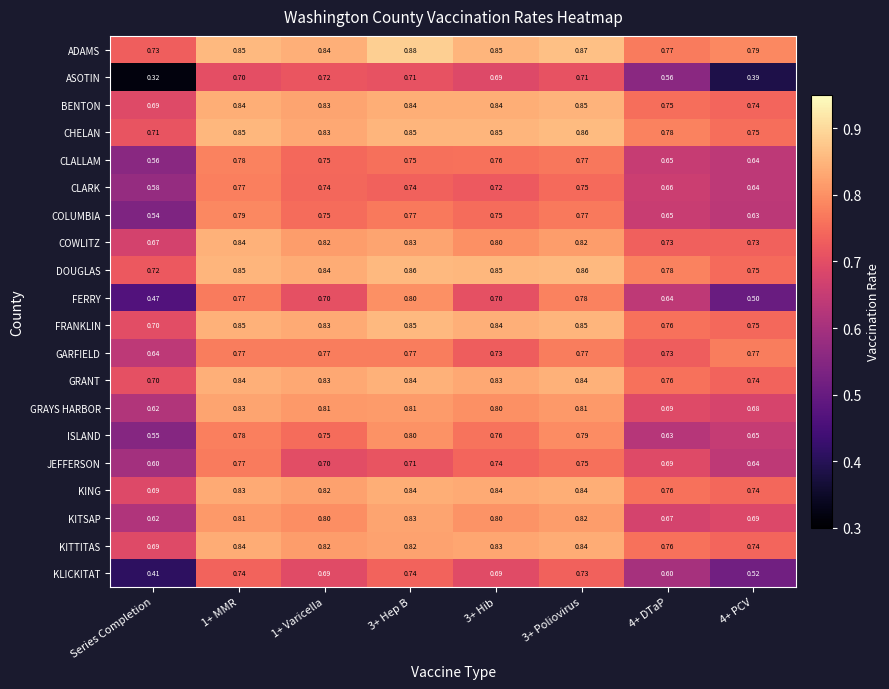

Which series has the largest total across all categories?

ADAMS